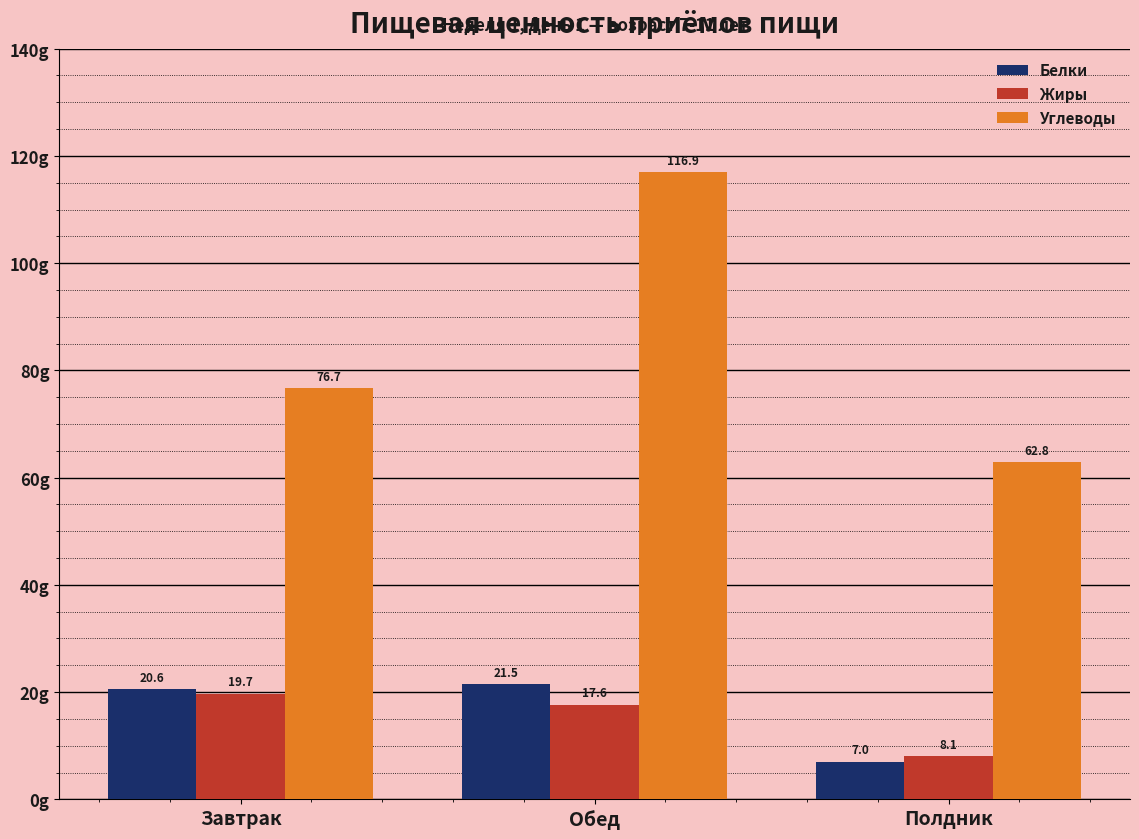

What is the value of the Белки bar at the 3rd from the left?

7.0